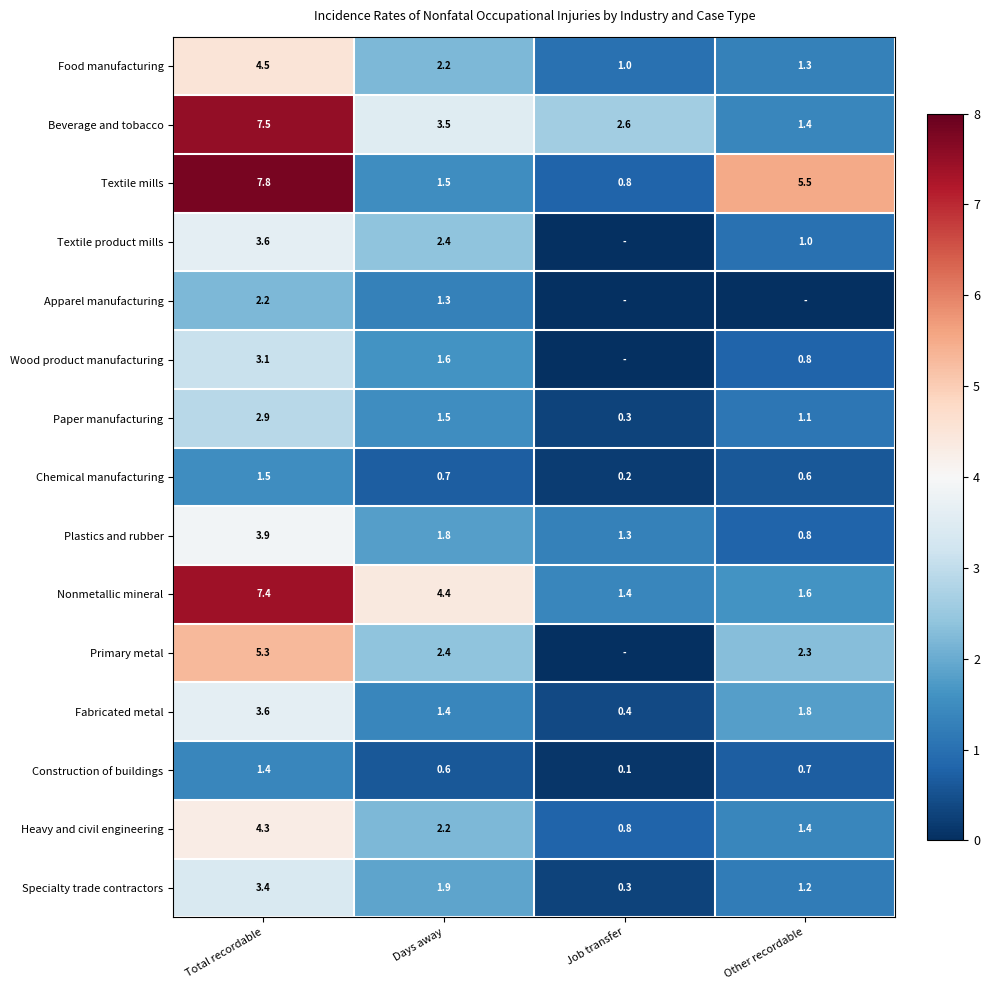

Which has a higher value, Job transfer or Other recordable?

Other recordable